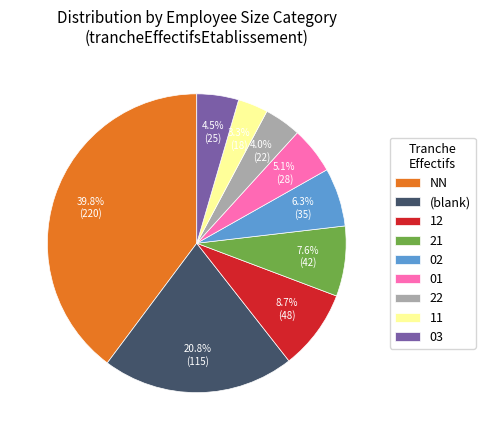

Rank the categories by value from lowest to highest.

11, 22, 03, 01, 02, 21, 12, (blank), NN